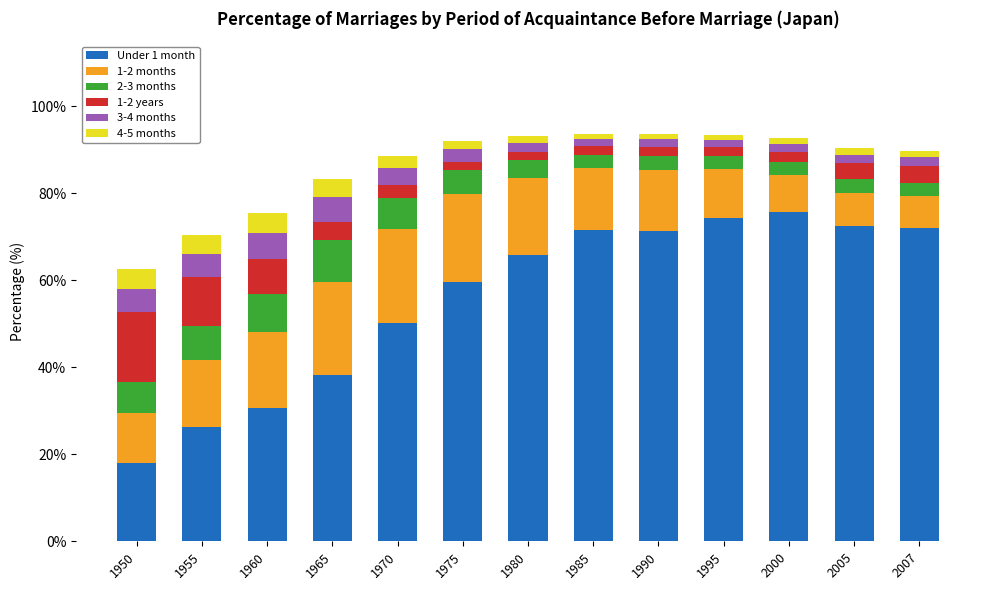

What is the lowest value of the Under 1 month series?

17.9